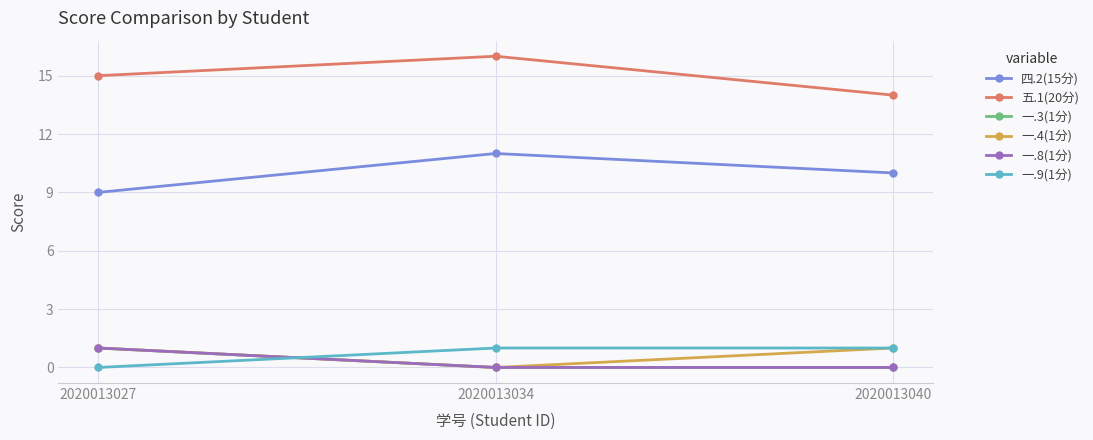

Does the chart display data point markers on the line(s)?

Yes